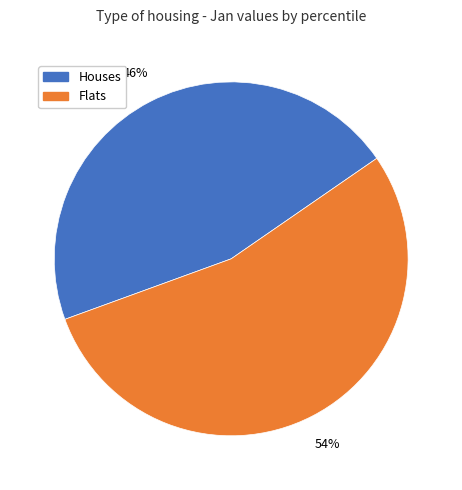

To the nearest percent, what is the difference between the largest and smallest slice percentages?

8%